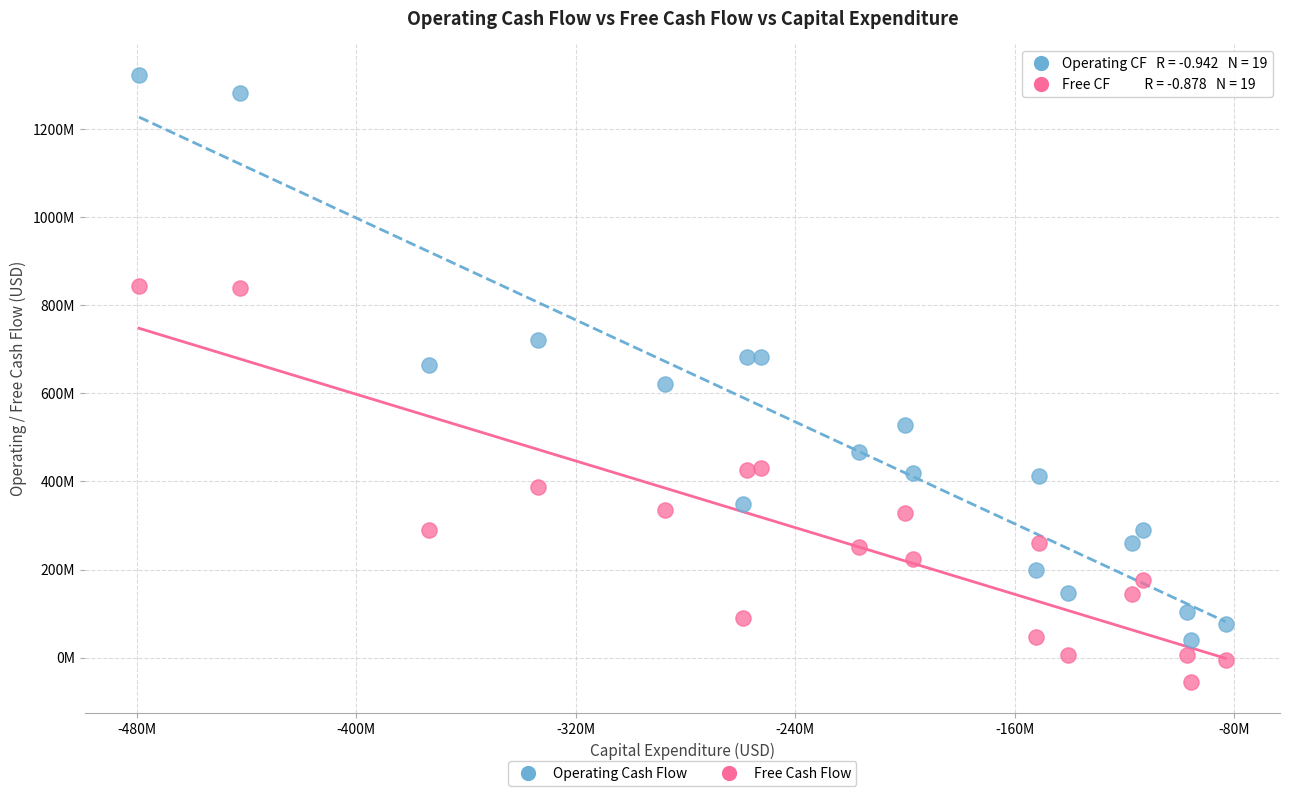

What are all the series names shown in the legend?

Operating Cash Flow, Free Cash Flow